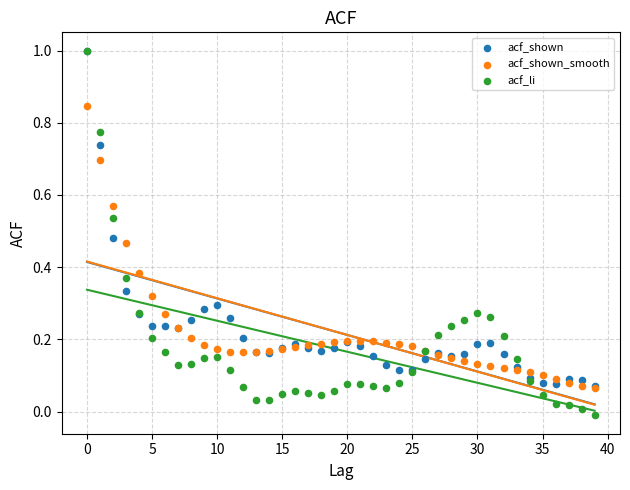

Which series has the largest Y range (max minus min)?

acf_li